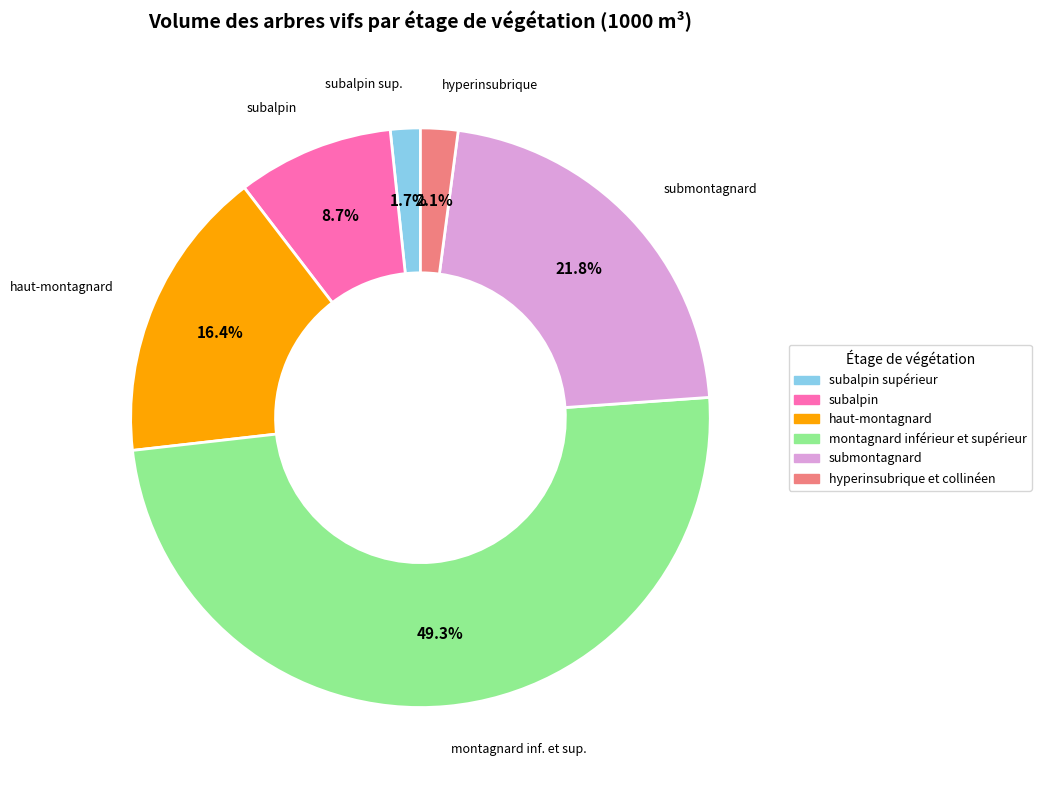

Is there any slice that represents more than half of the pie?

No